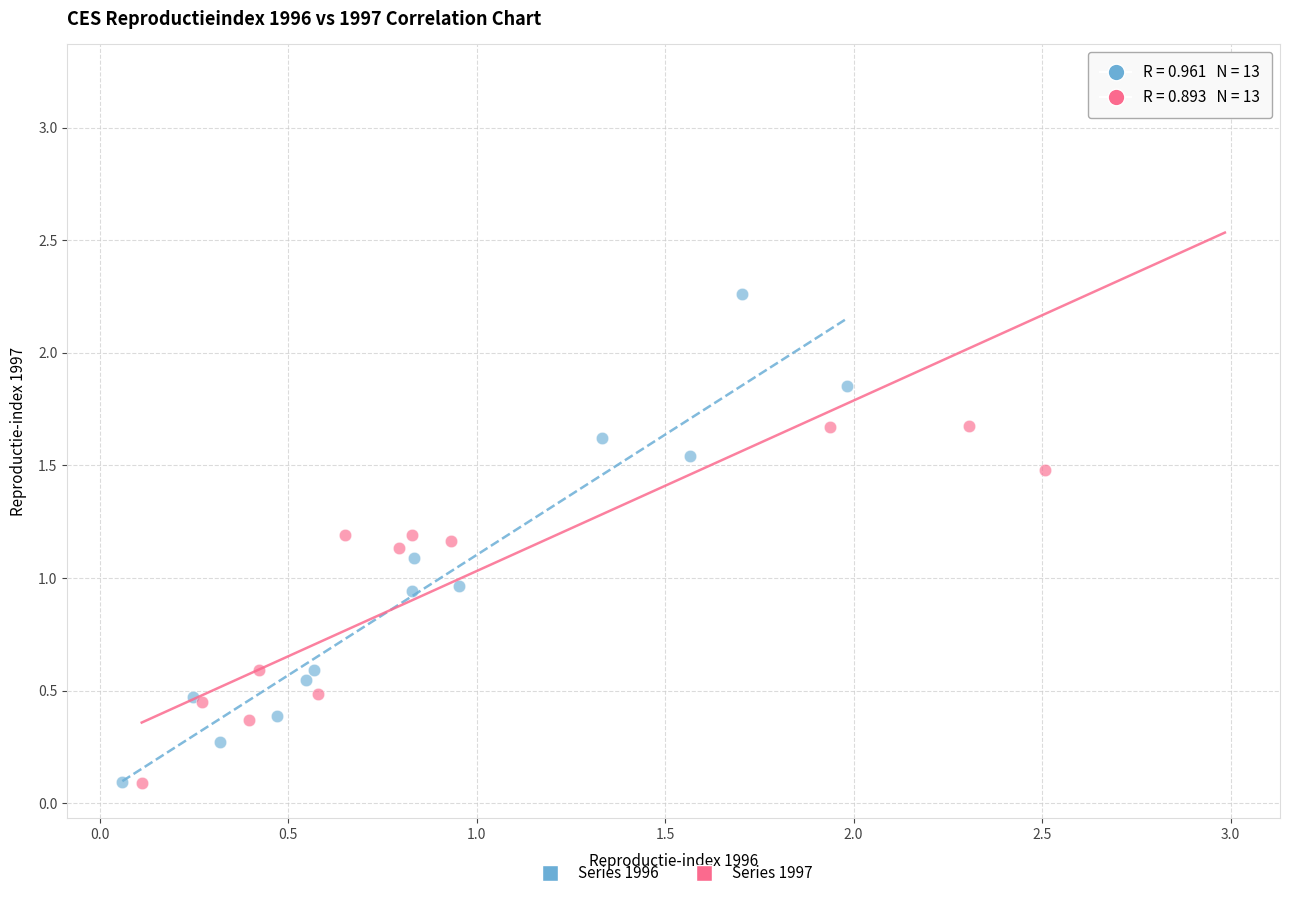

Which series reaches the maximum Y coordinate?

Series 1997